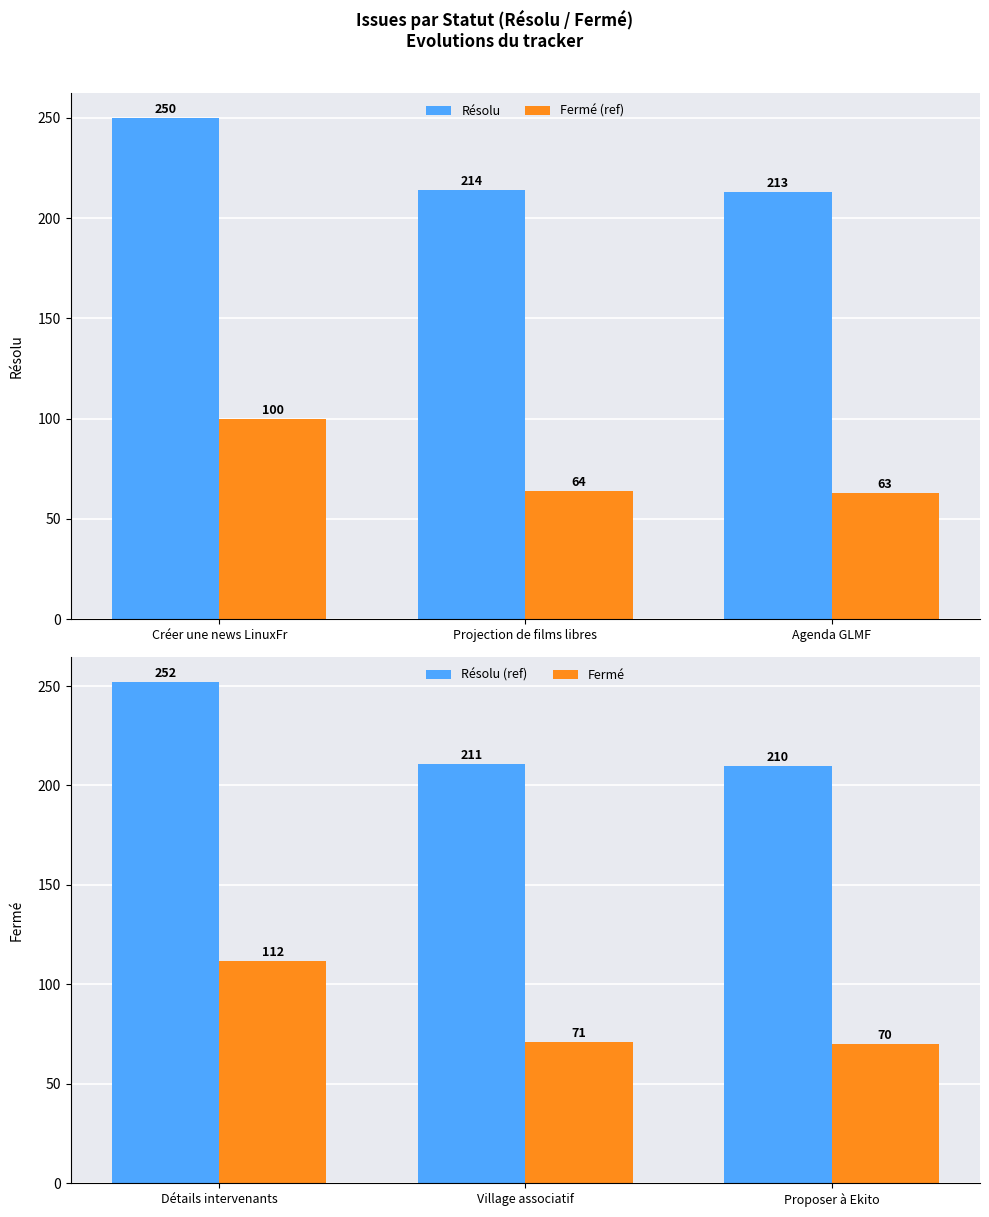

What is the difference between the maximum and minimum values in the Résolu series?

37